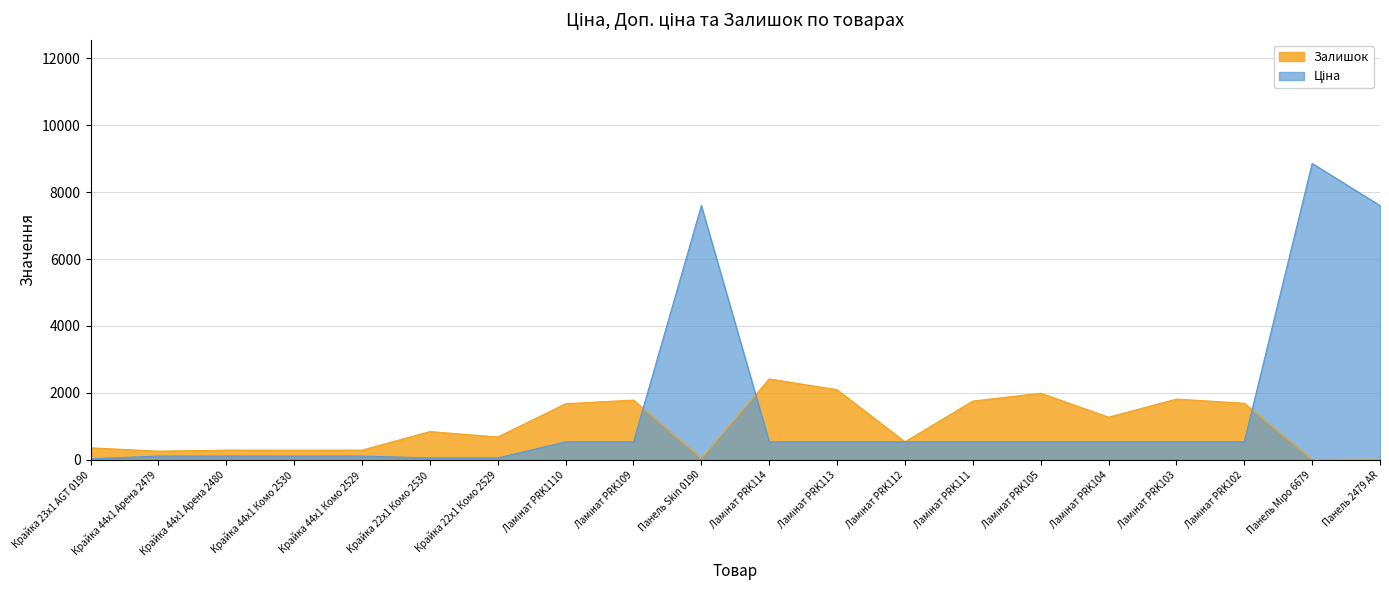

At which label does Залишок first exceed 845?

Ламінат PRK1110